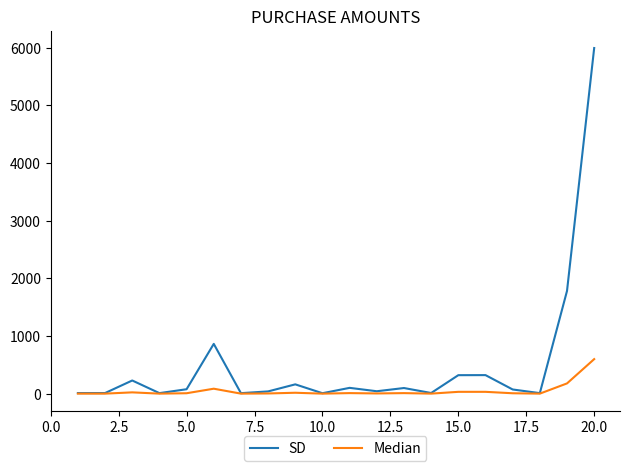

List the series in order of their overall mean, lowest first.

Median, SD